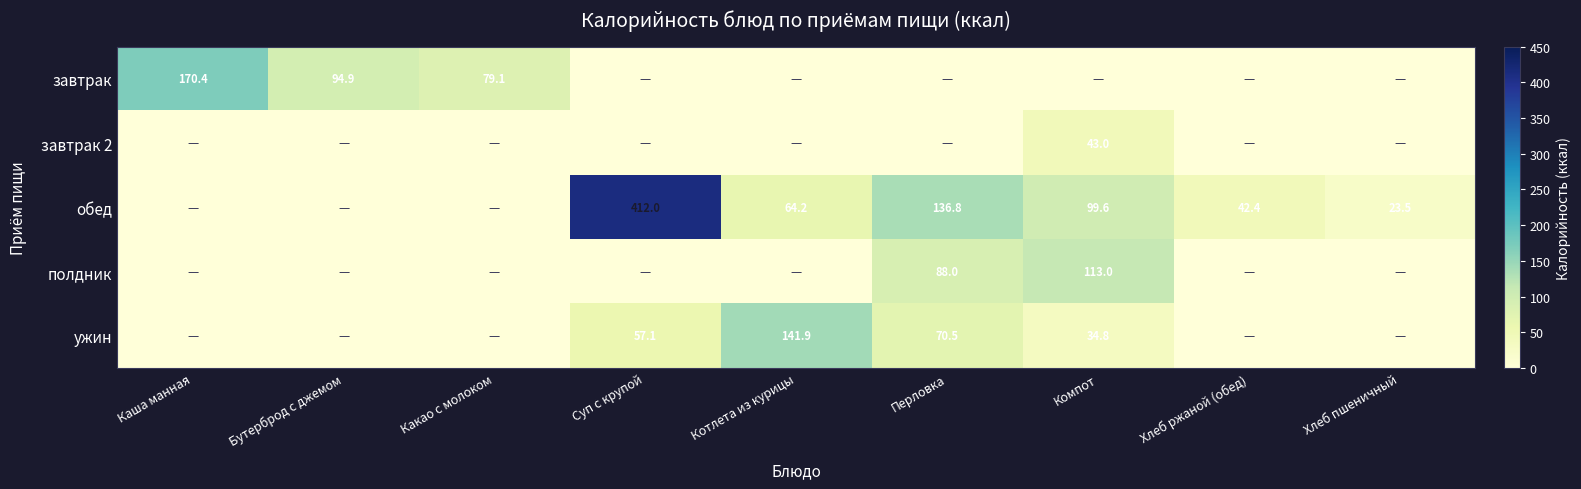

The обед series shows 99.6 at Компот. True or false?

True